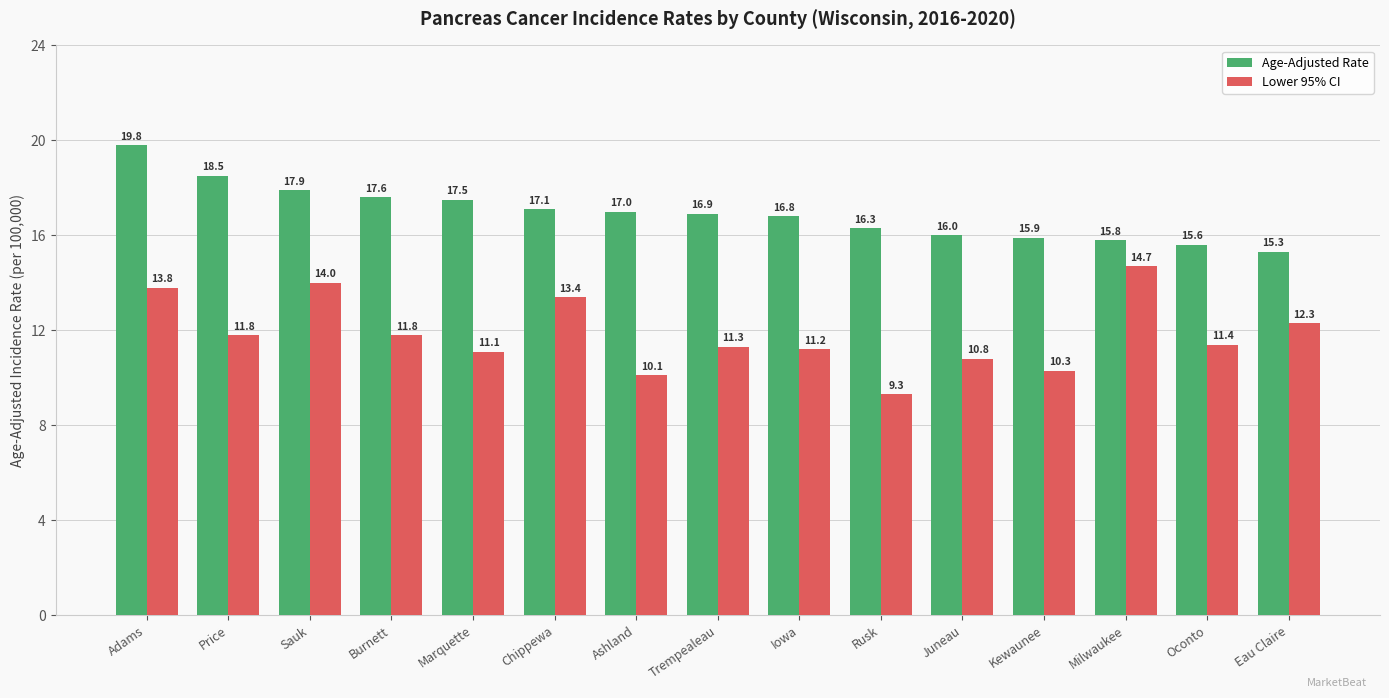

How many series are shown in this chart?

2